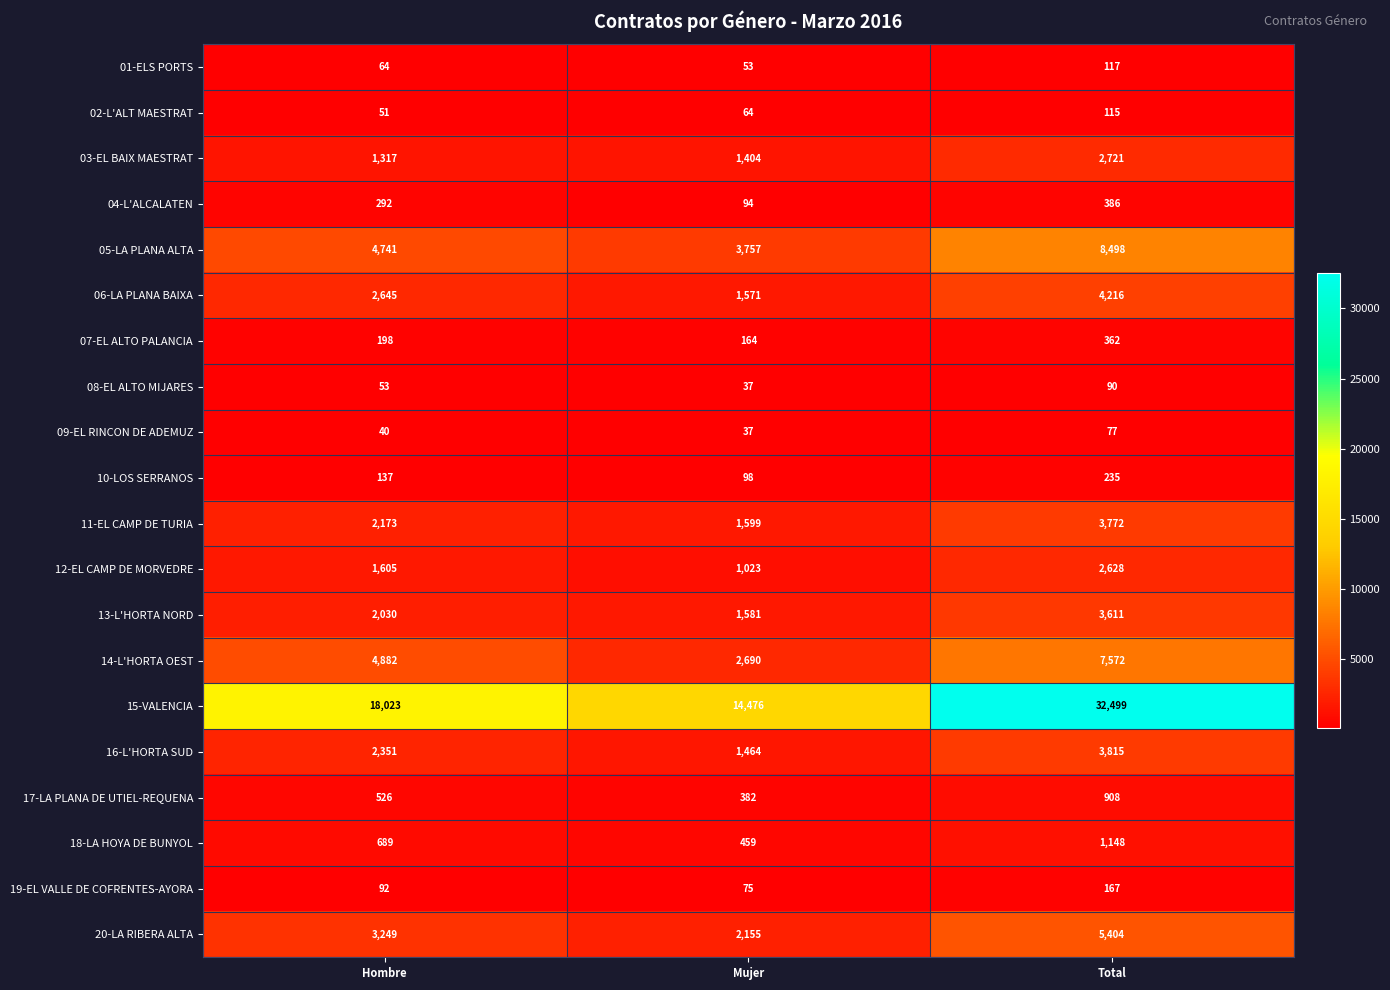

Read the 04-L'ALCALATEN value at Total, to the nearest 5.

385